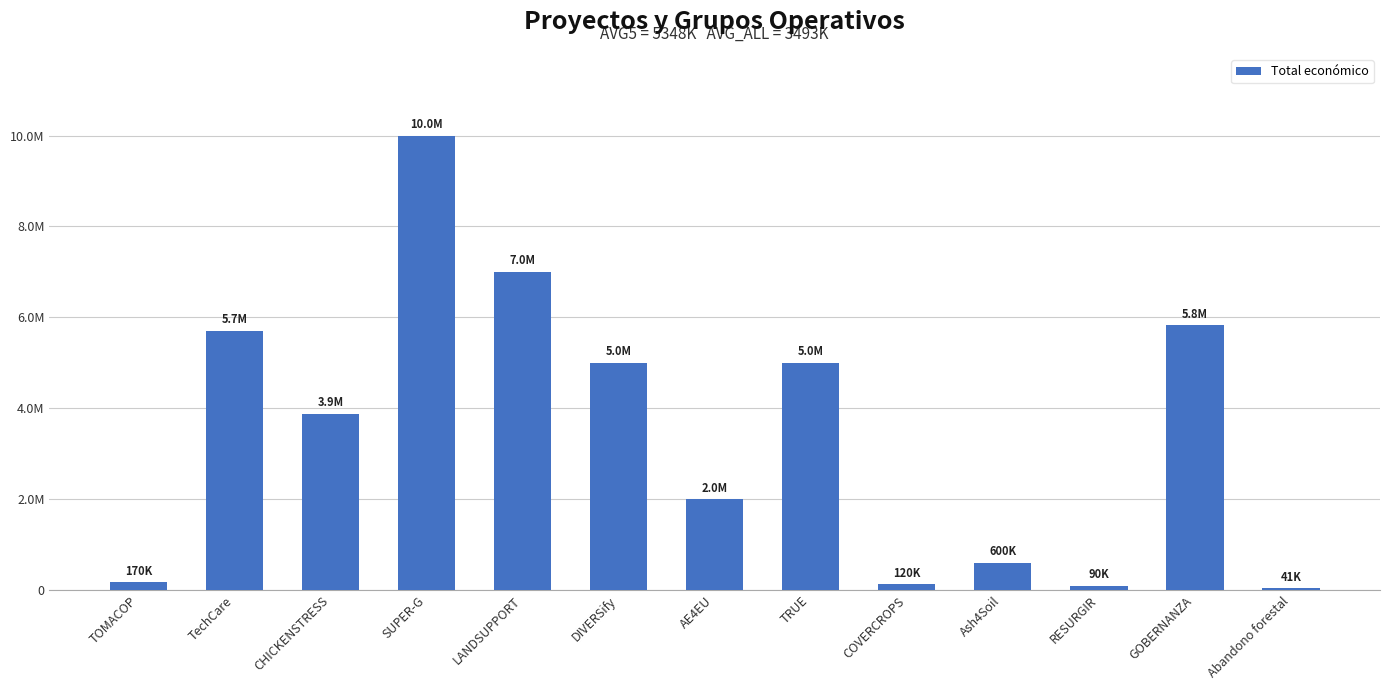

How many data points does each series have?

13